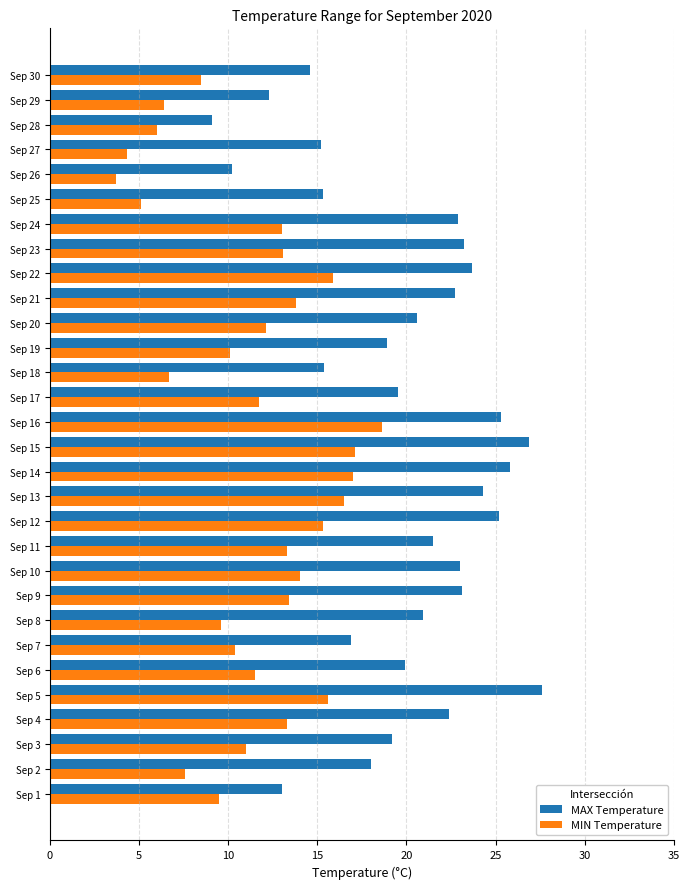

At which label is MAX Temperature closest to 18?

Sep 2